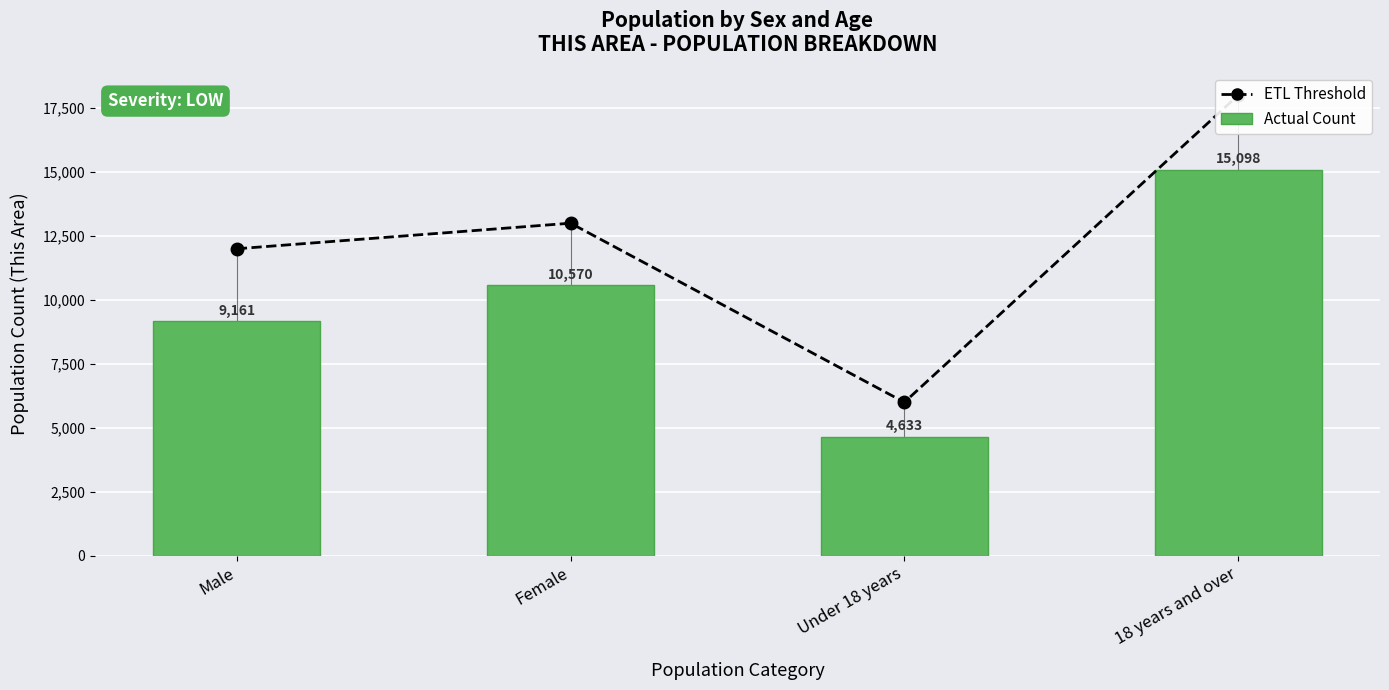

What position from the left is 18 years and over?

4